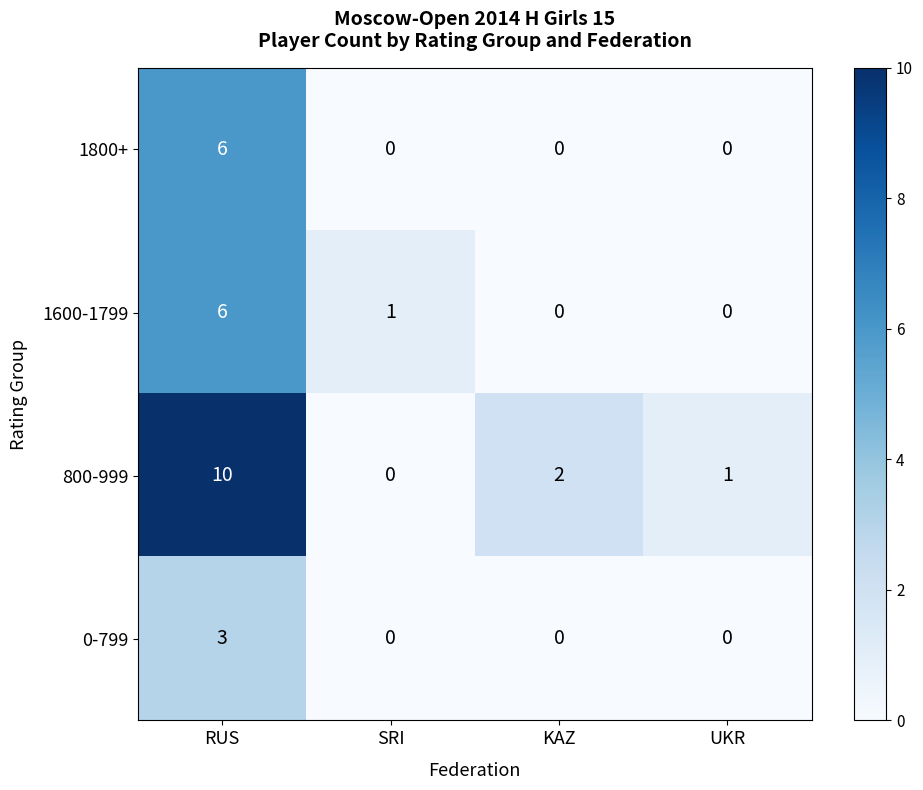

Which series has the largest range (max minus min)?

800-999